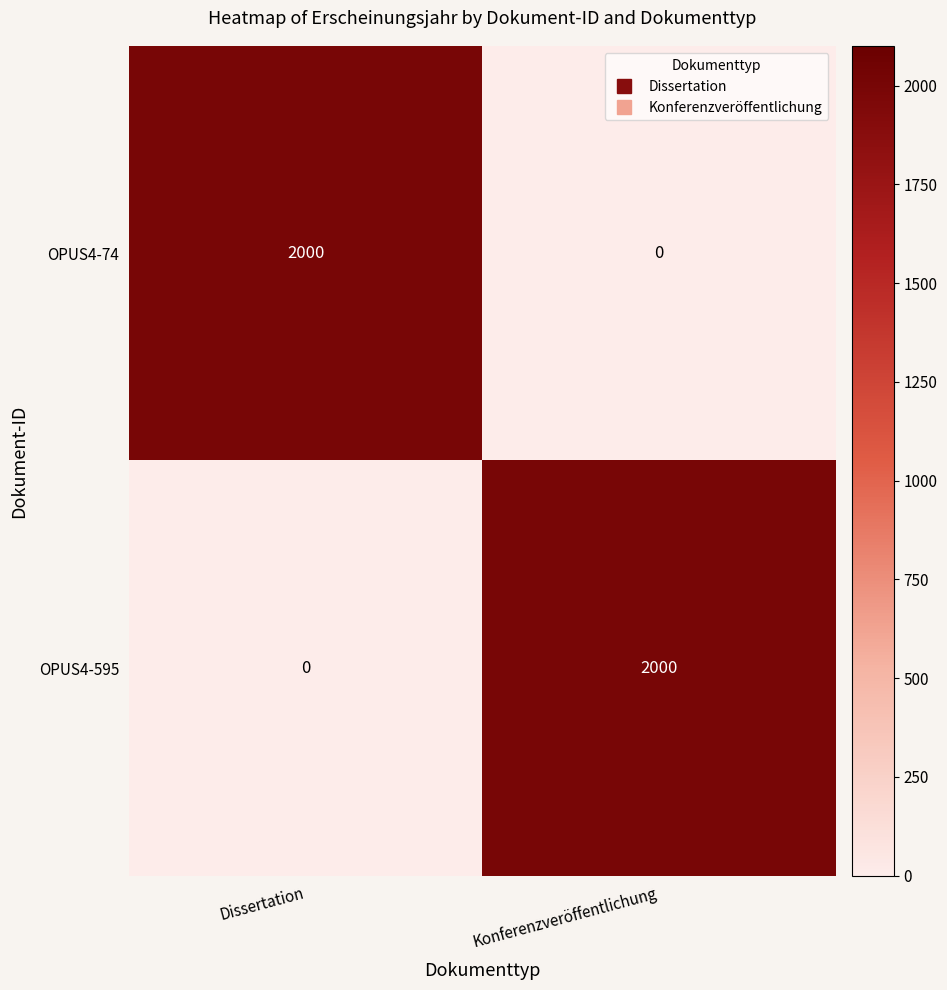

Where is OPUS4-595 nearest to the value 1000?

Dissertation